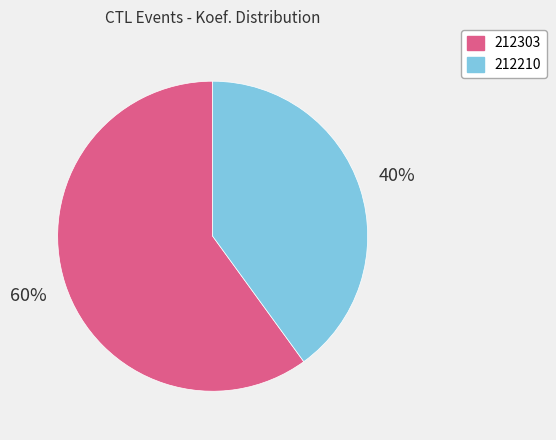

Which category has the smallest portion of the pie?

212210